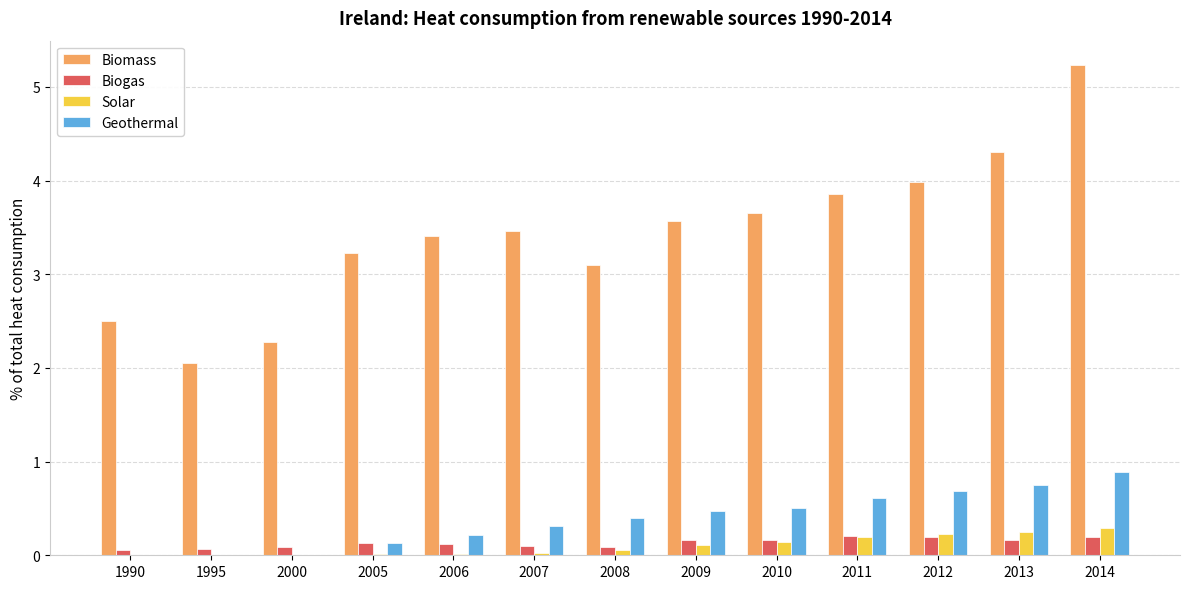

Which category has the highest value across all series?

2014